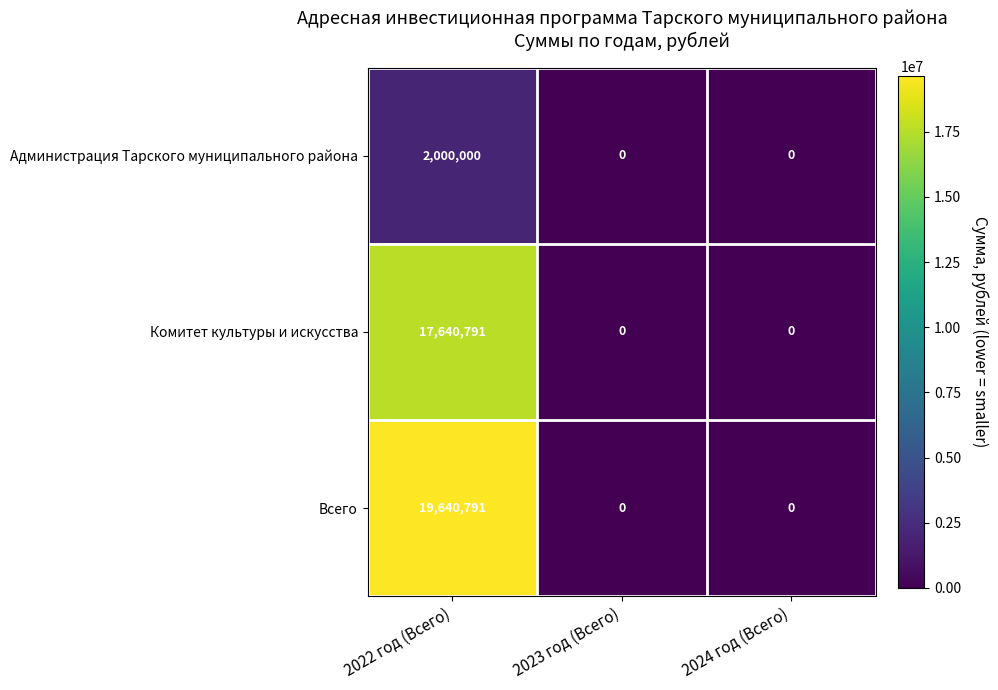

What is the difference between the maximum and minimum values in the Администрация Тарского муниципального района series?

2000000